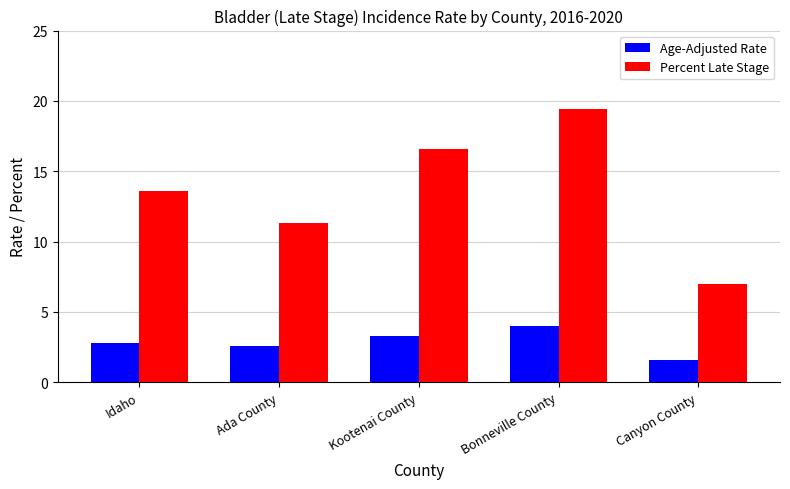

What is the difference between the Percent Late Stage values at Ada County and Idaho?

2.3